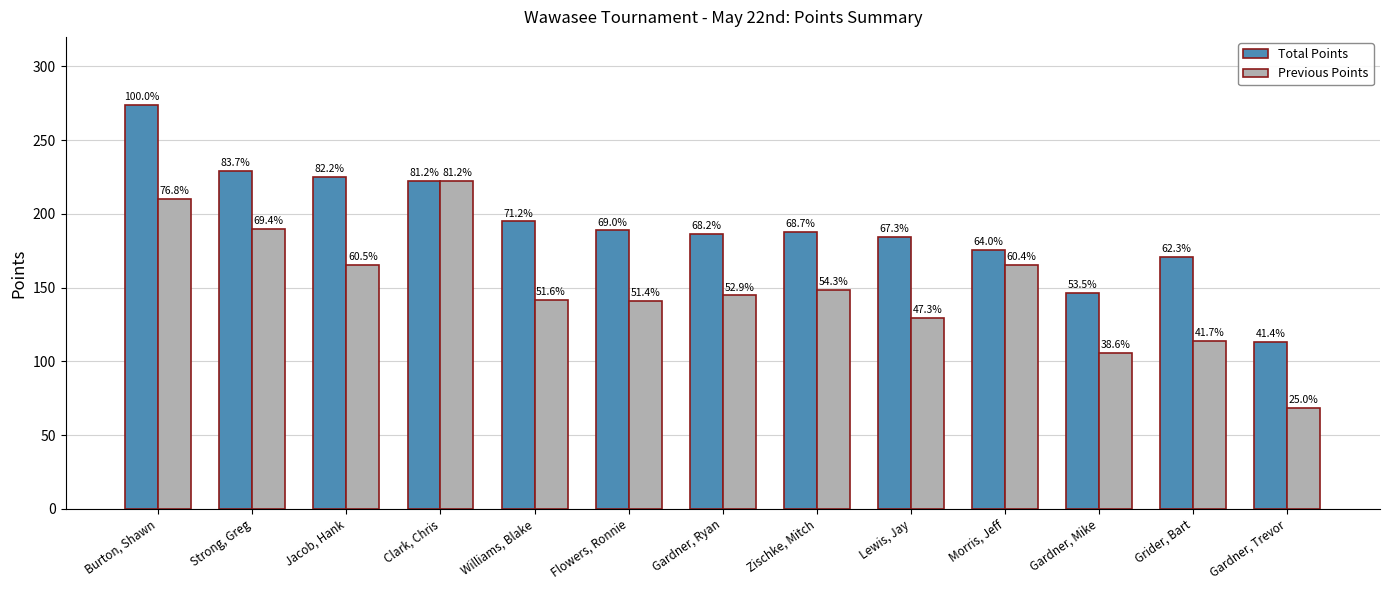

What are all the series names shown in the legend?

Total Points, Previous Points